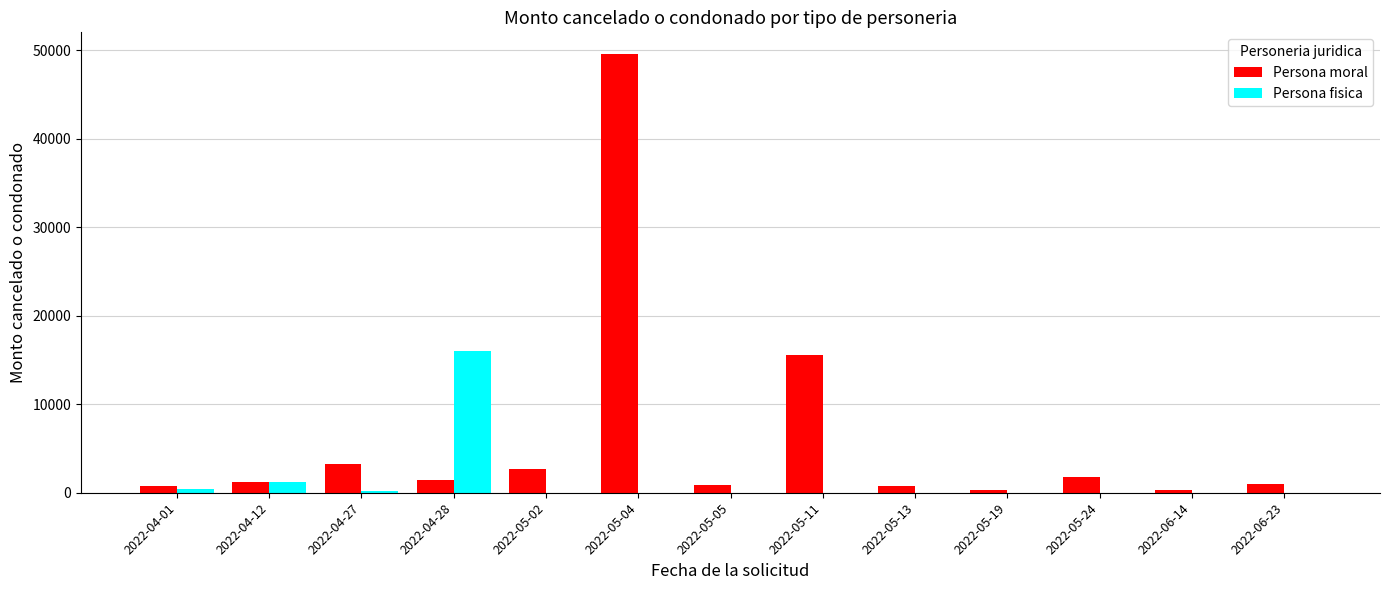

Is the value of Persona moral at 2022-04-12 greater than the value of Persona fisica at 2022-06-23?

Yes